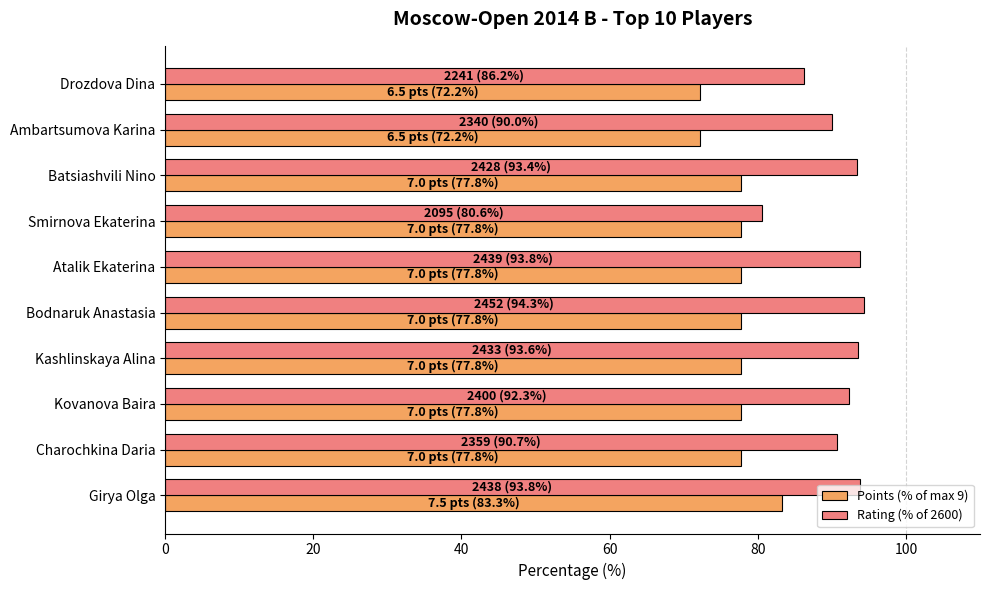

What are all the series names shown in the legend?

Points (% of max 9), Rating (% of 2600)